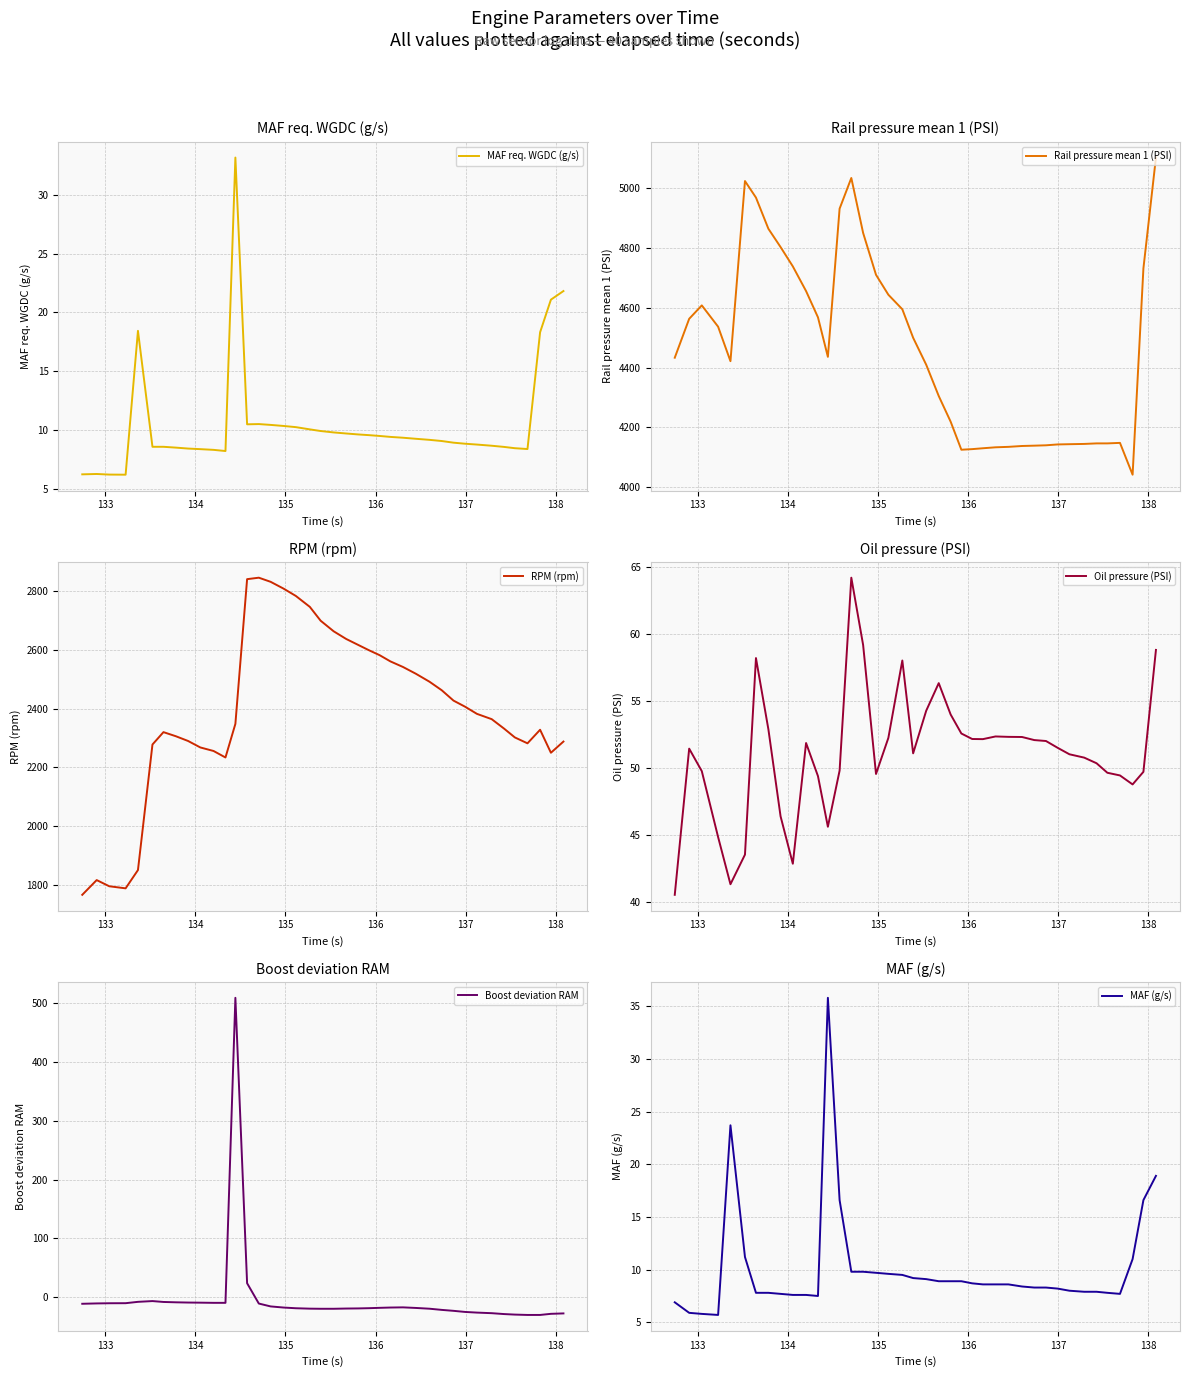

What is the maximum value for MAF req. WGDC (g/s)?

33.2